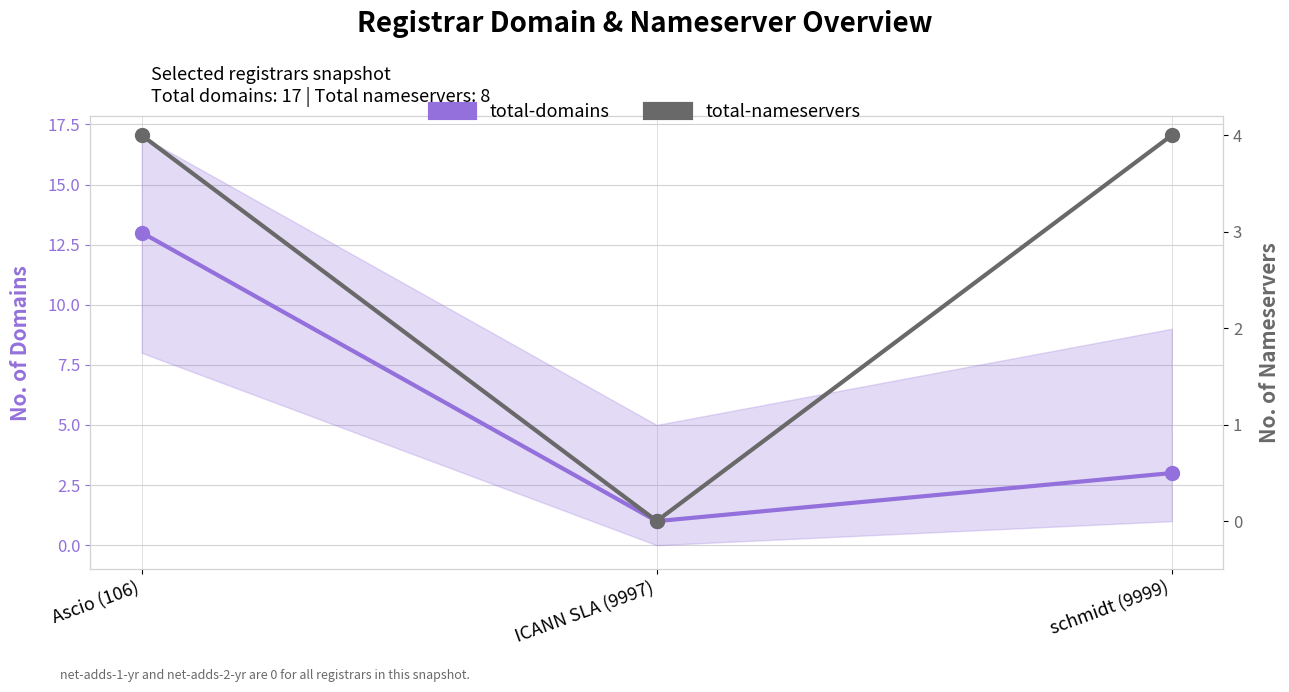

The total-nameservers series shows 3 at schmidt (9999). True or false?

False